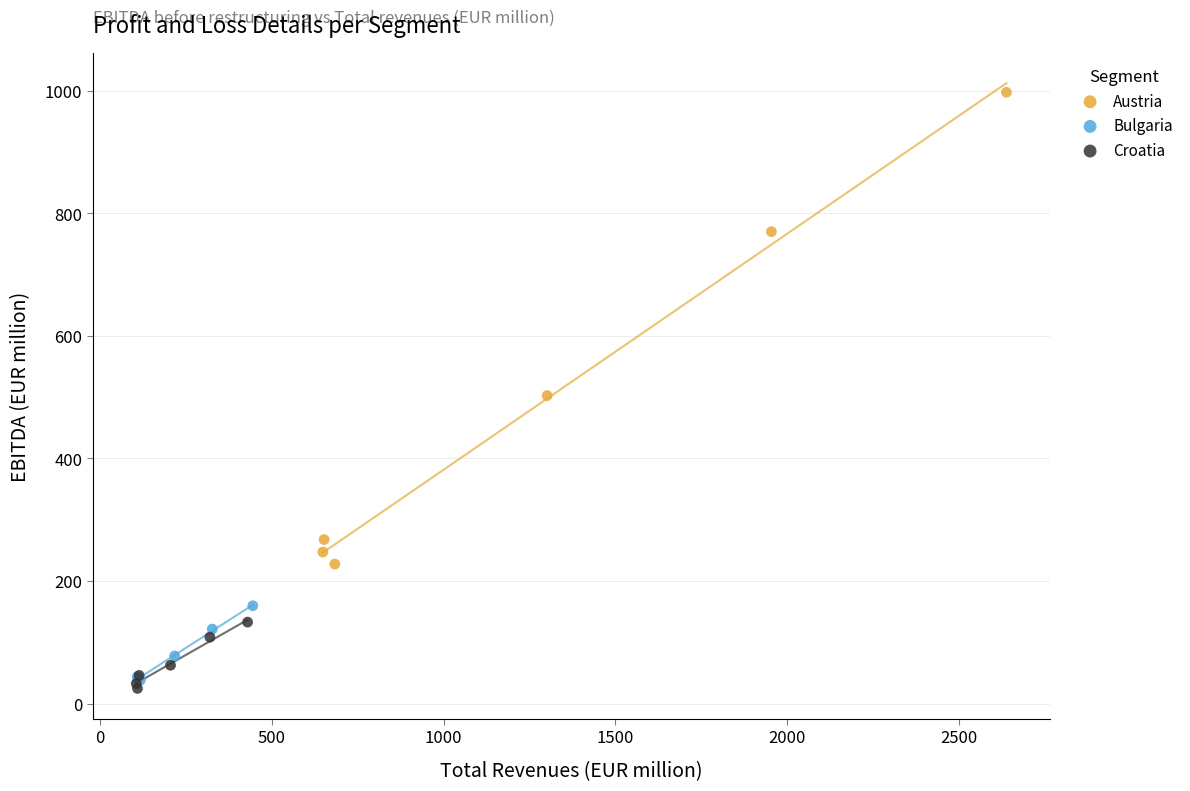

Which series has the largest Y range (max minus min)?

Austria